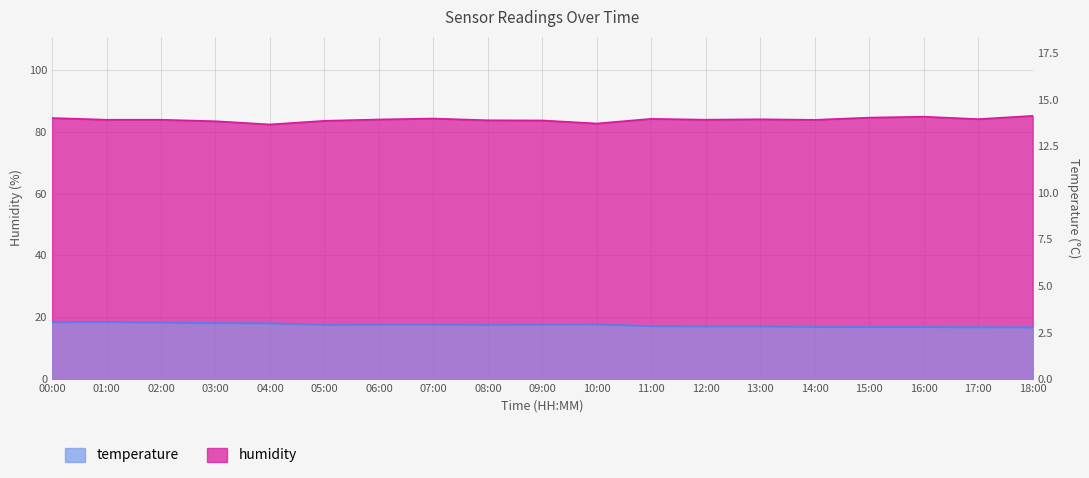

Is the value of temperature at 02:00 greater than the value of humidity at 03:00?

No